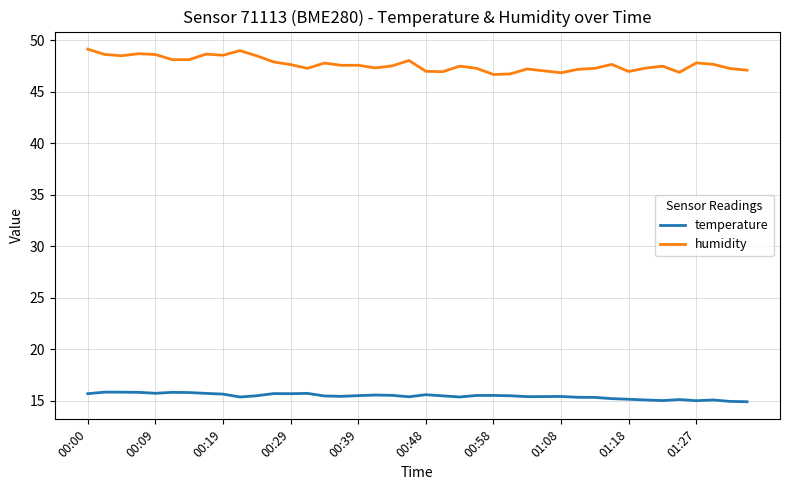

What is the minimum value shown in the chart?

14.9